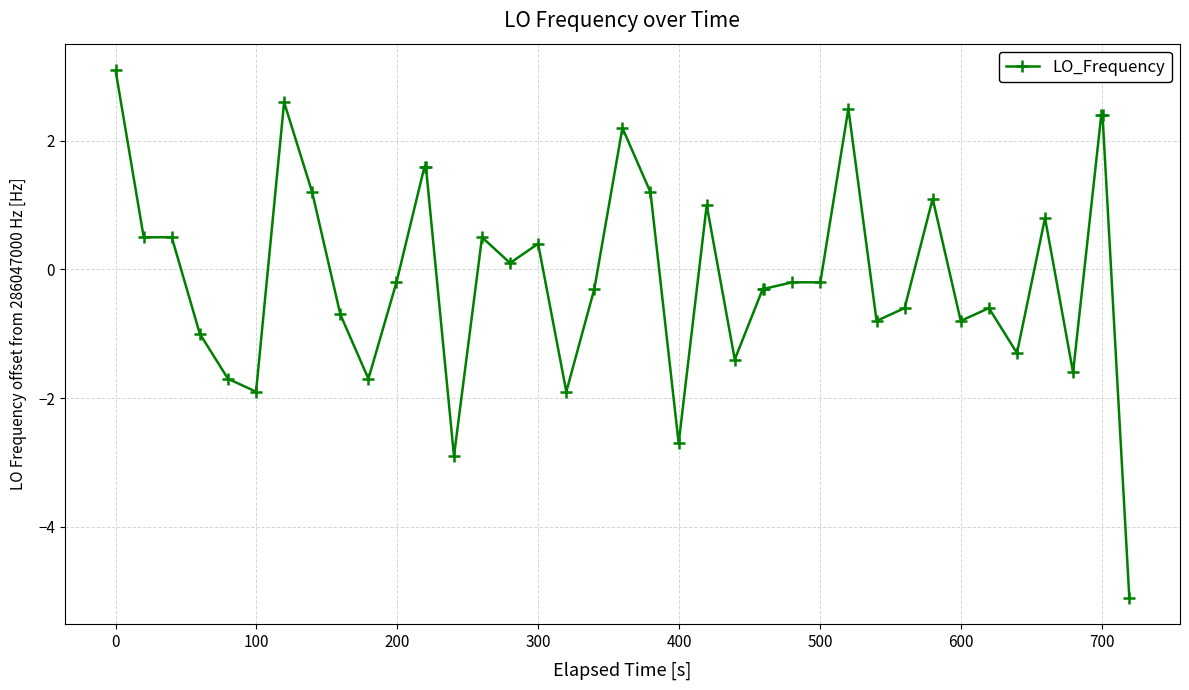

What is the value of the 8th point from the left?

1.2